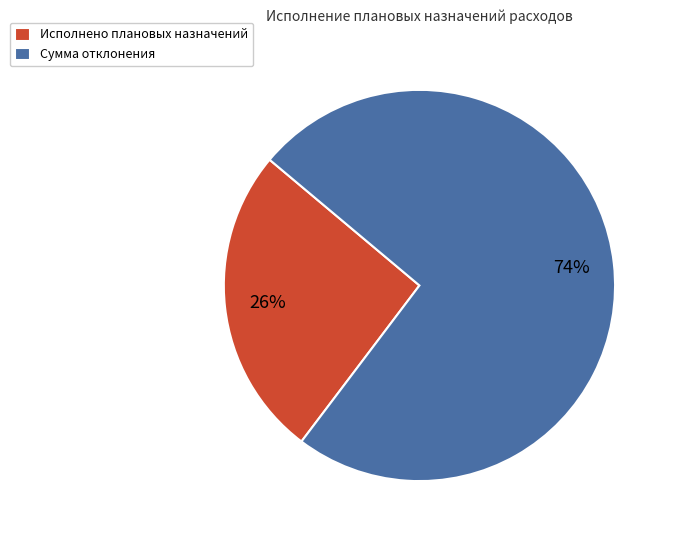

Which category has the smallest portion of the pie?

Исполнено плановых назначений